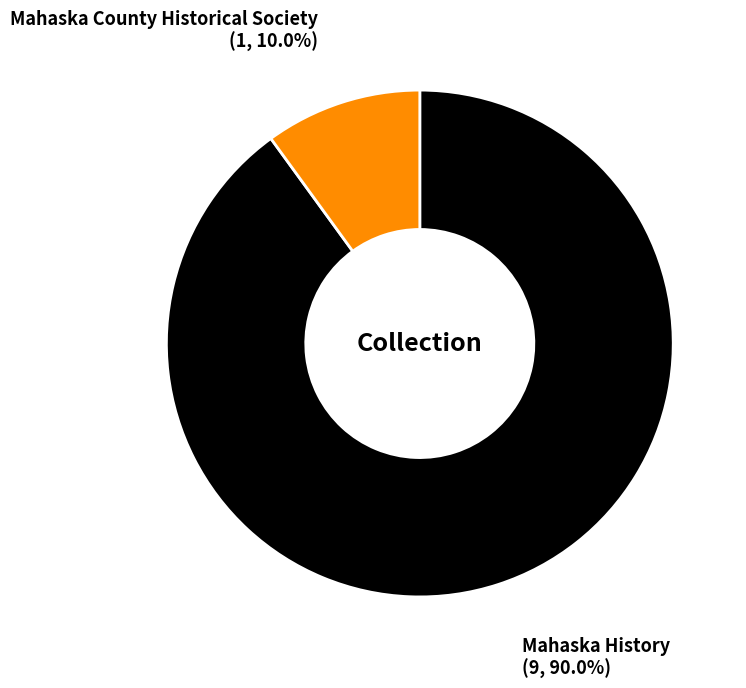

How many segments does this pie chart have?

2